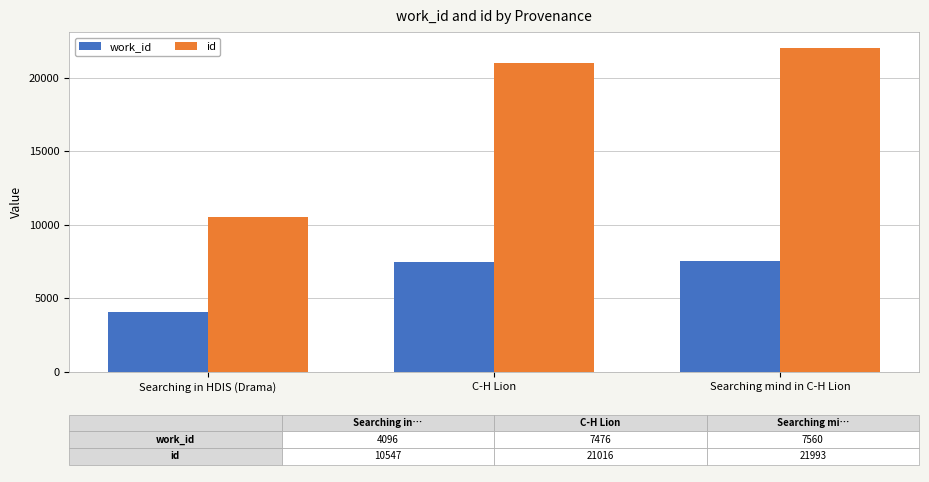

Which series changed the most between Searching in HDIS (Drama) and C-H Lion?

id